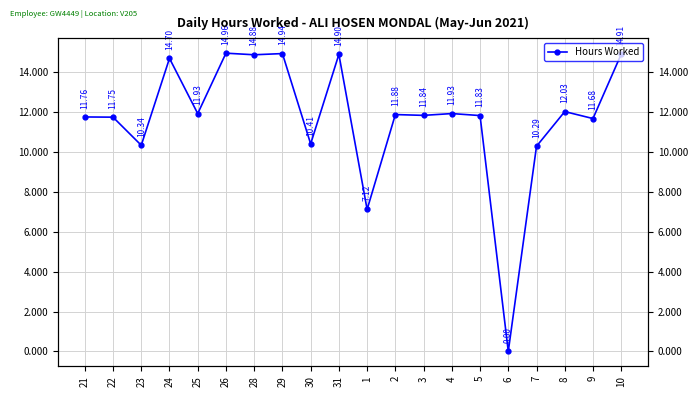

Is it true that the value at 24 is 14.7?

True